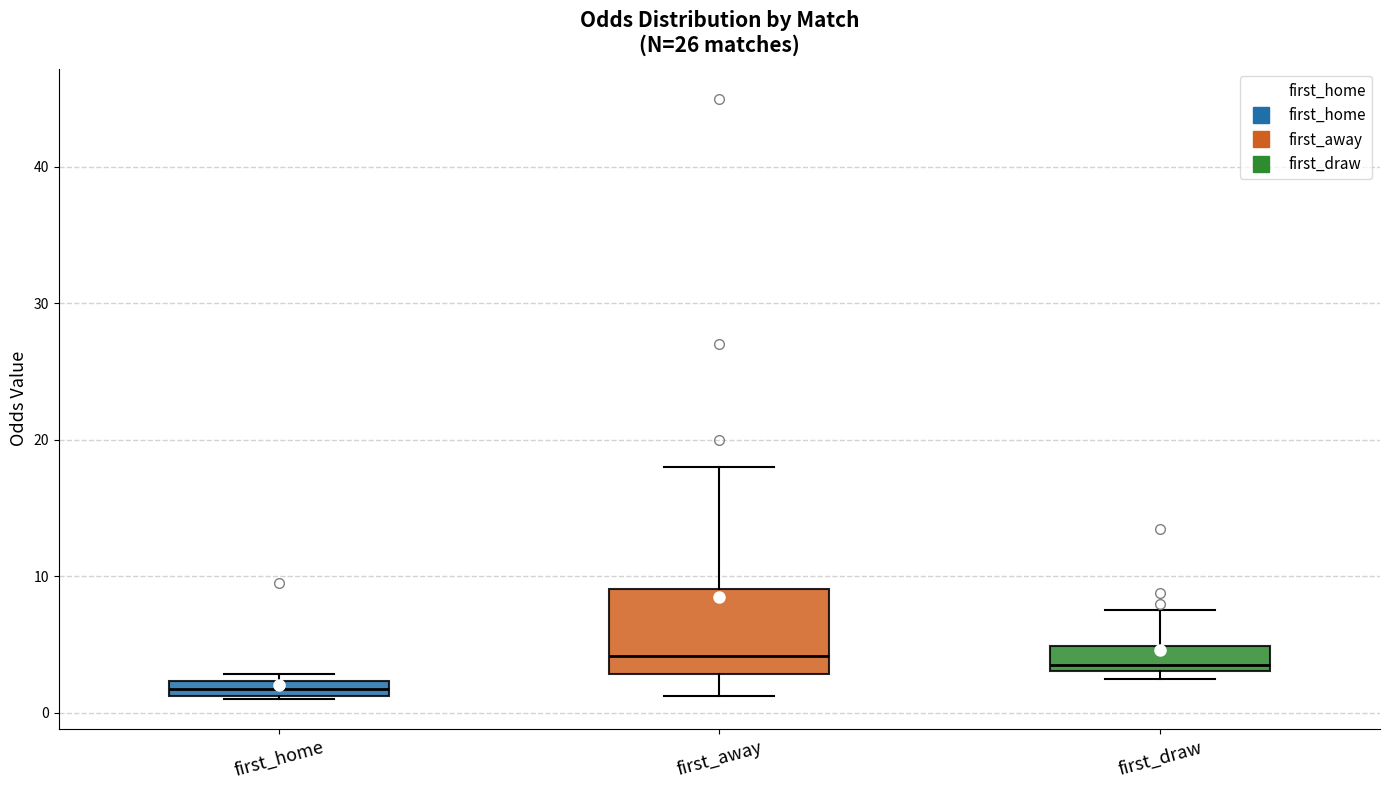

Which box is the tallest, from its lower edge to its upper edge?

first_away